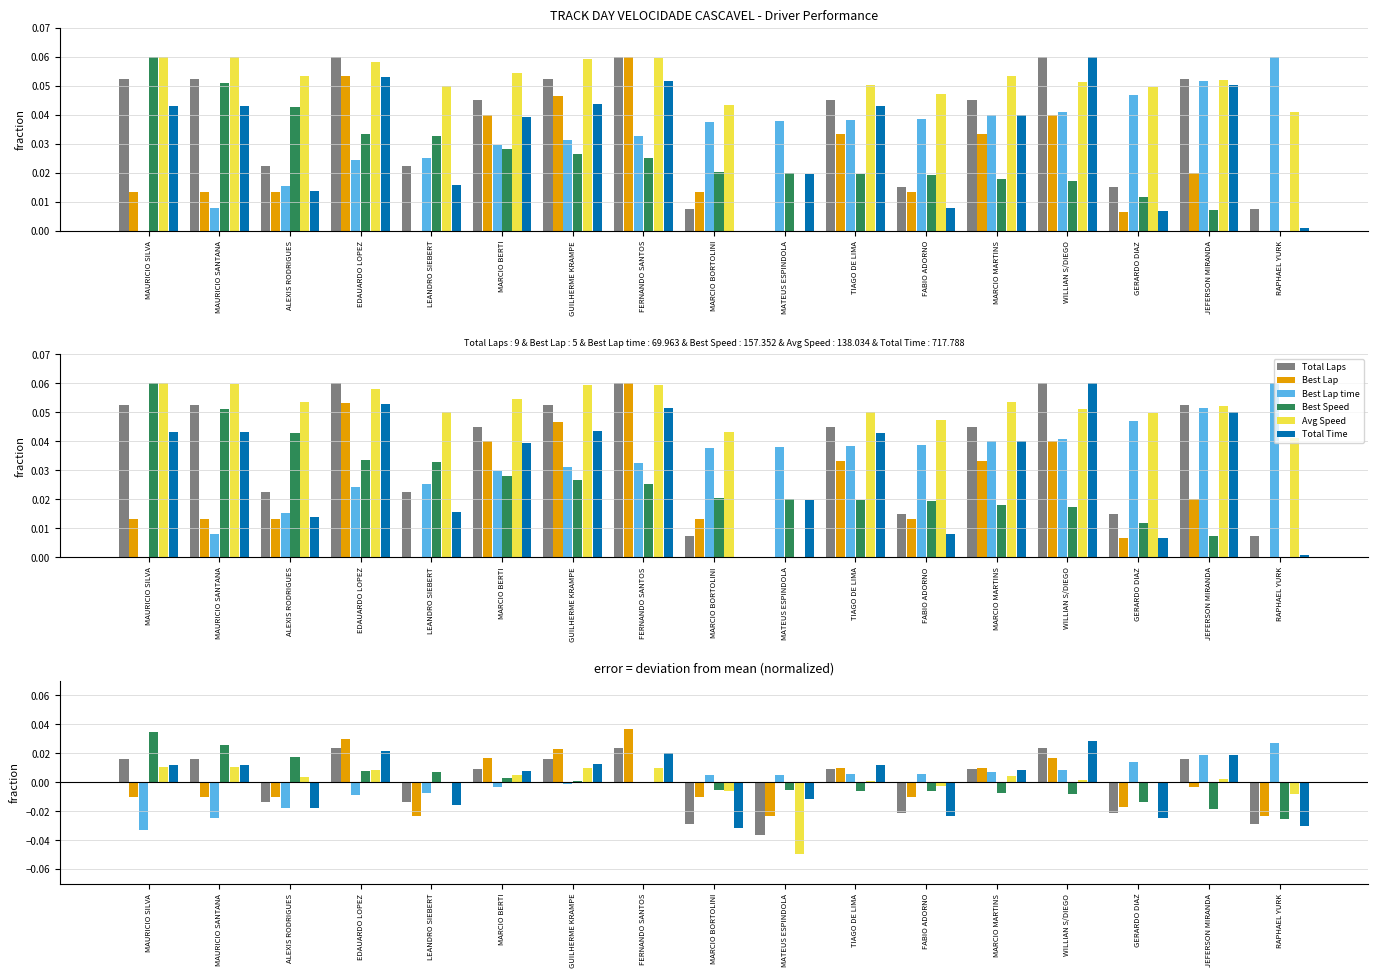

What is the total value across all series at MARCIO BORTOLINI?

-0.1